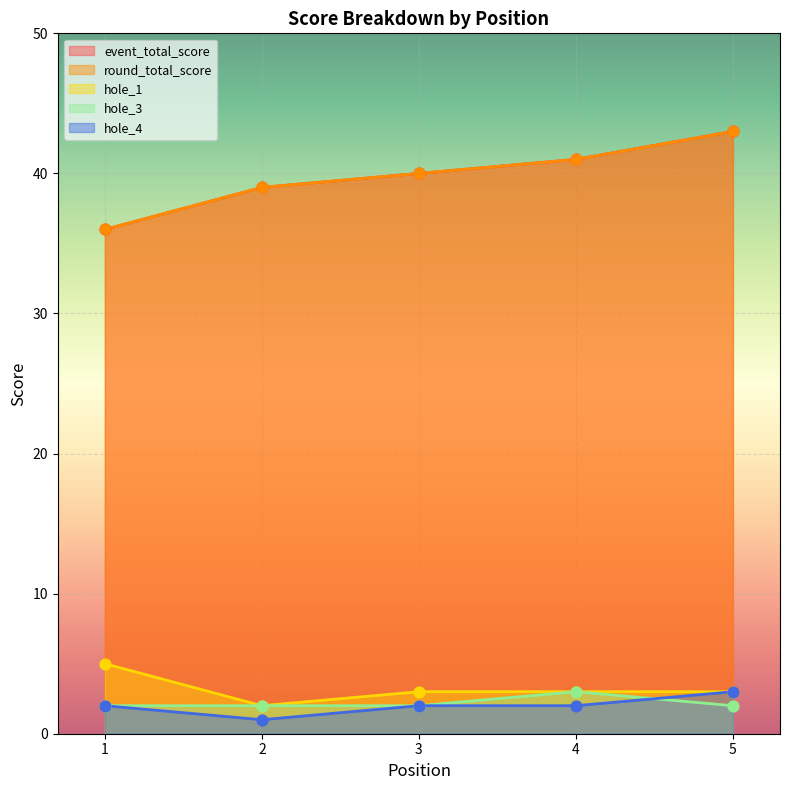

Which series has the largest Y range (max minus min)?

event_total_score